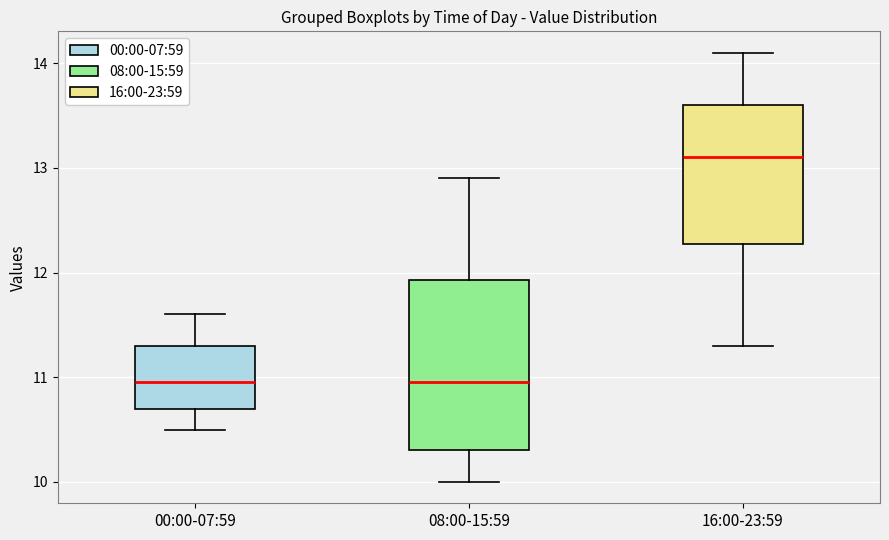

Which box is the tallest, from its lower edge to its upper edge?

08:00-15:59